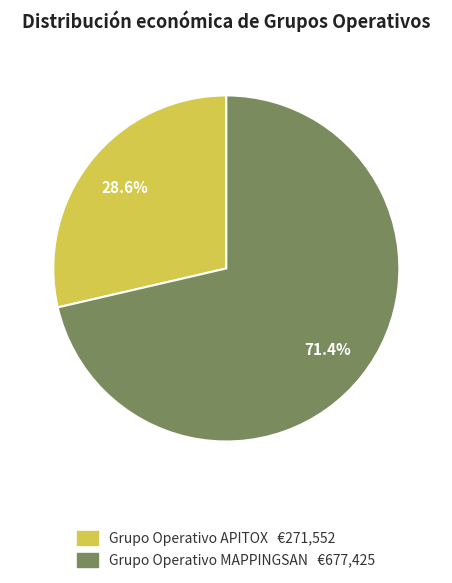

Which has a higher value, Grupo Operativo APITOX or Grupo Operativo MAPPINGSAN?

Grupo Operativo MAPPINGSAN